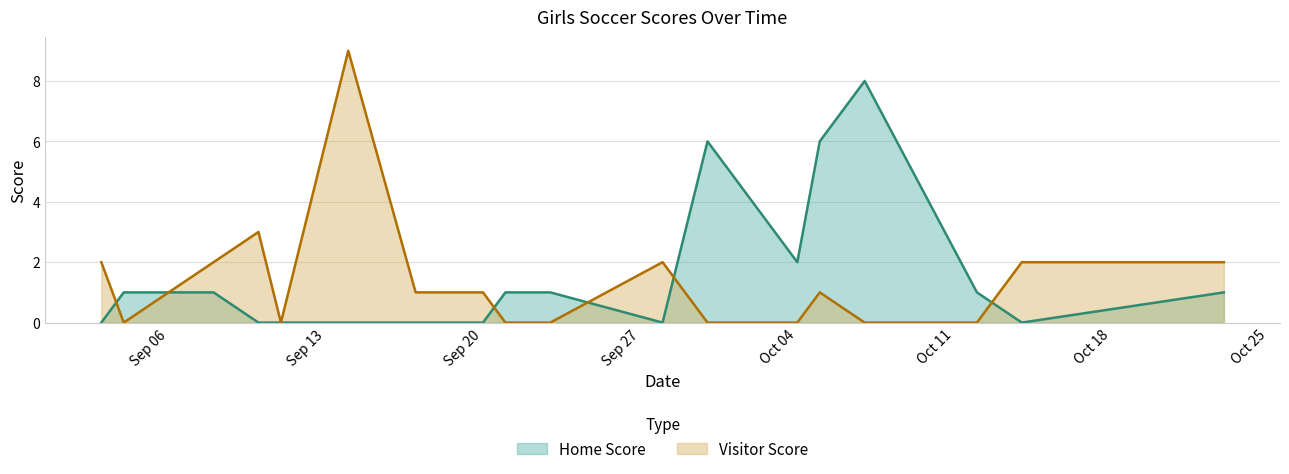

List the series in order of their peak value, lowest first.

Home Score, Visitor Score